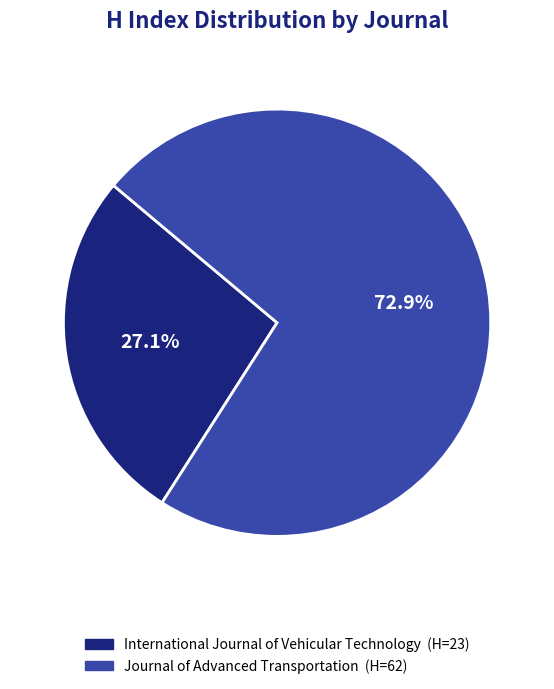

Rank the categories by value from highest to lowest.

Journal of Advanced Transportation, International Journal of Vehicular Technology